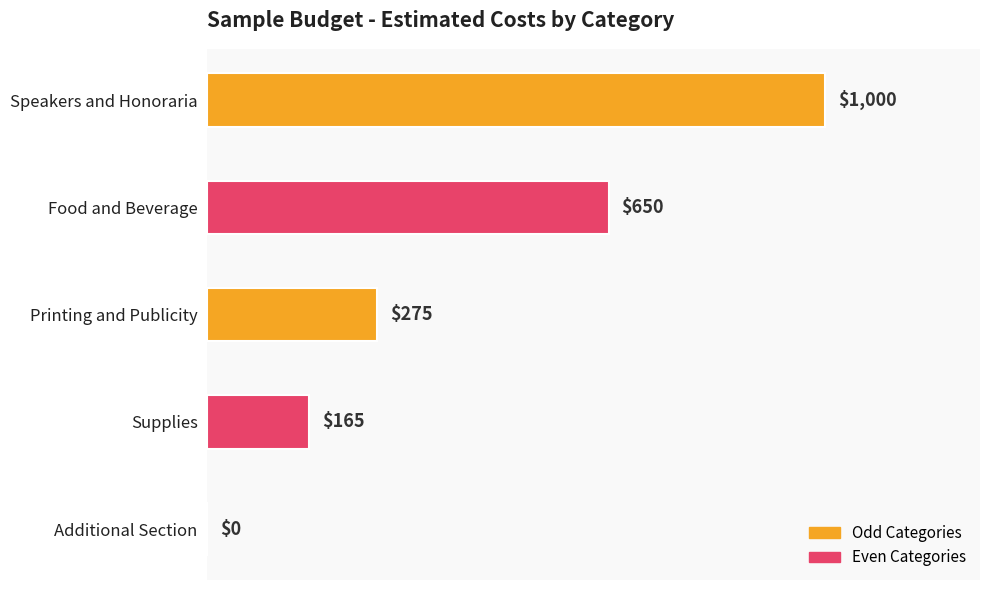

The value at Supplies is 284. True or false?

False